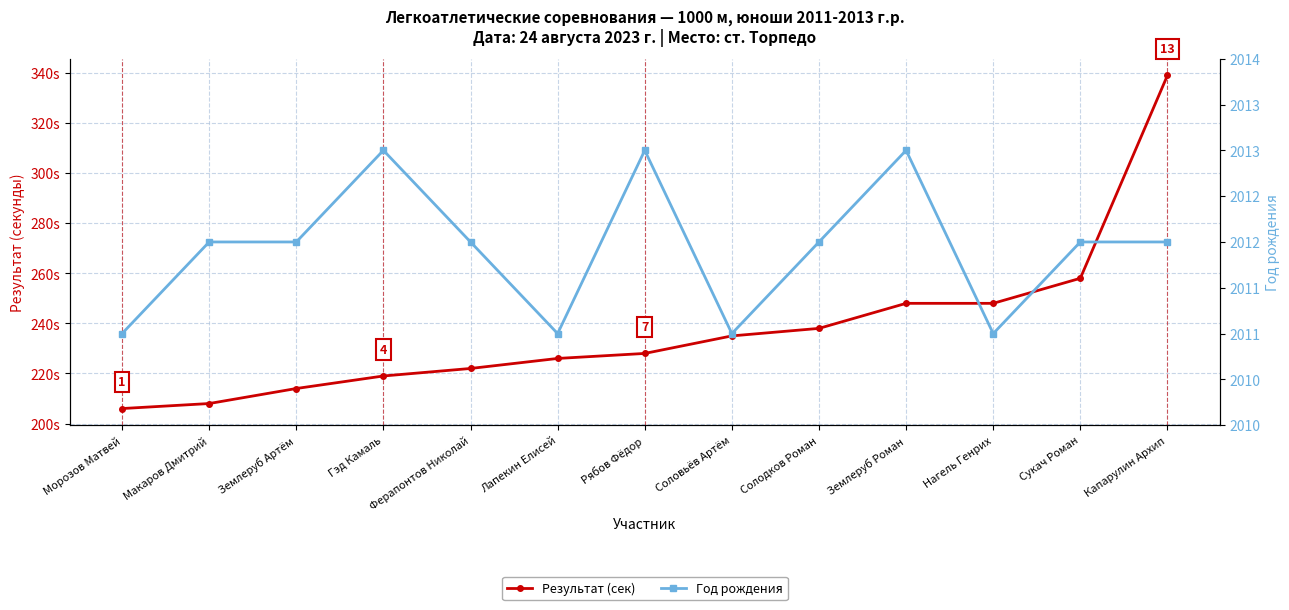

Which label corresponds to the smallest value in the chart?

Морозов Матвей